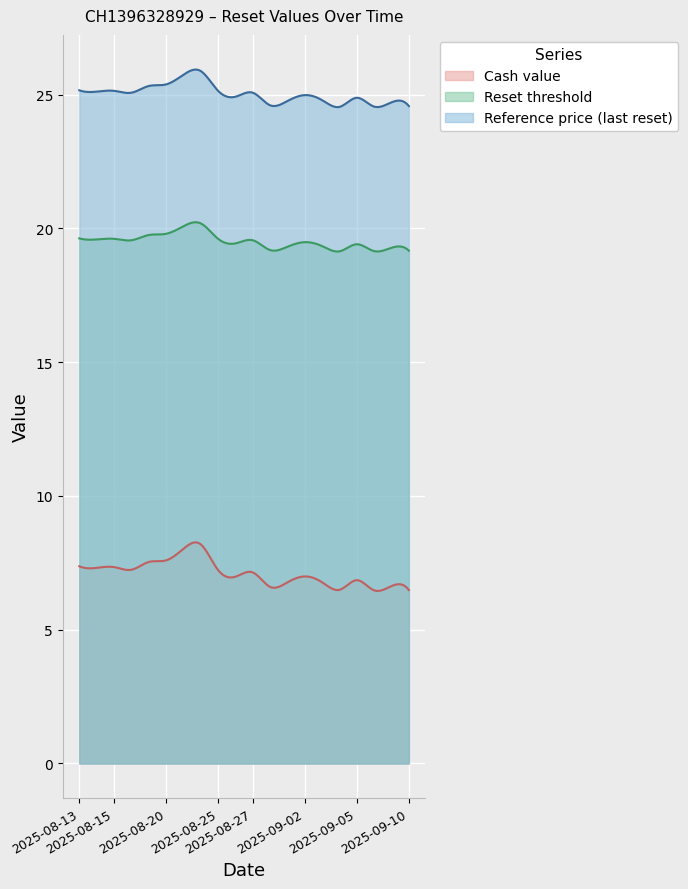

What is the spread (max minus min) of values at 2025-08-20?

17.8